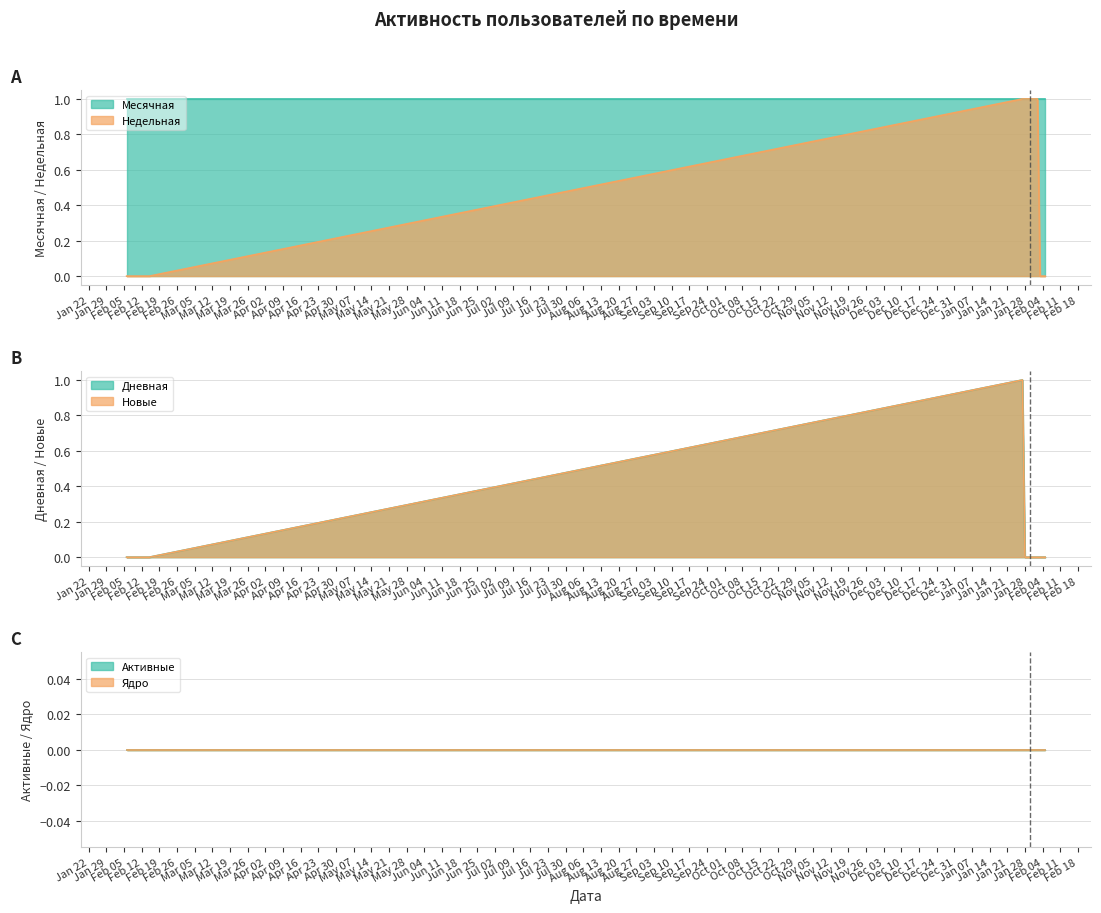

What is the difference between the maximum and second lowest values in the Новые series?

1